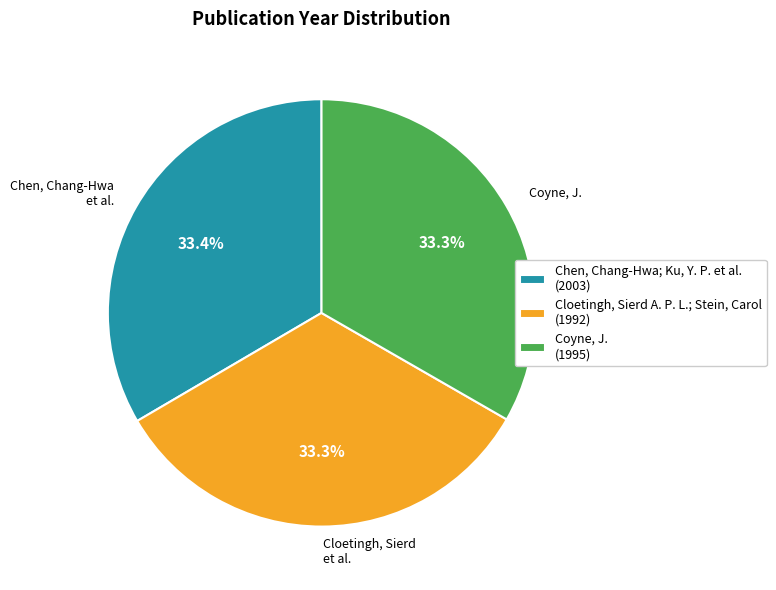

Is there a majority slice in this chart?

No